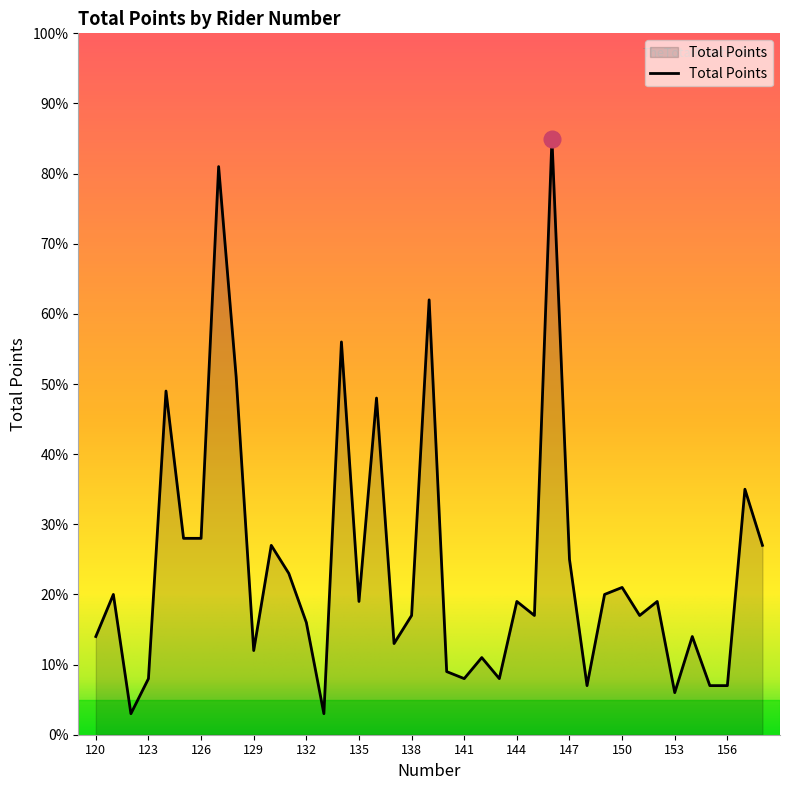

What is the greatest value displayed?

85